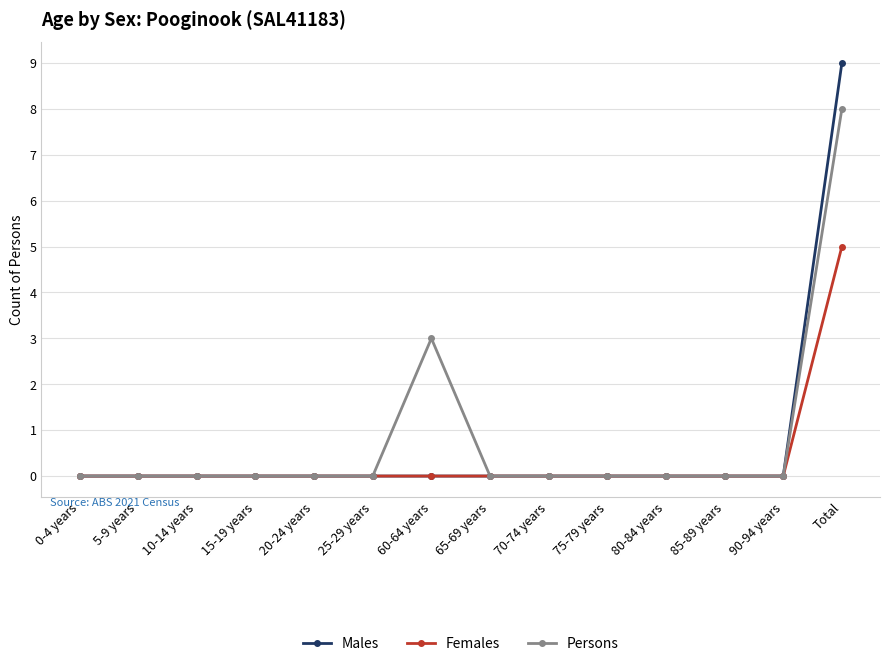

How many Persons values are between 0 and 1?

12